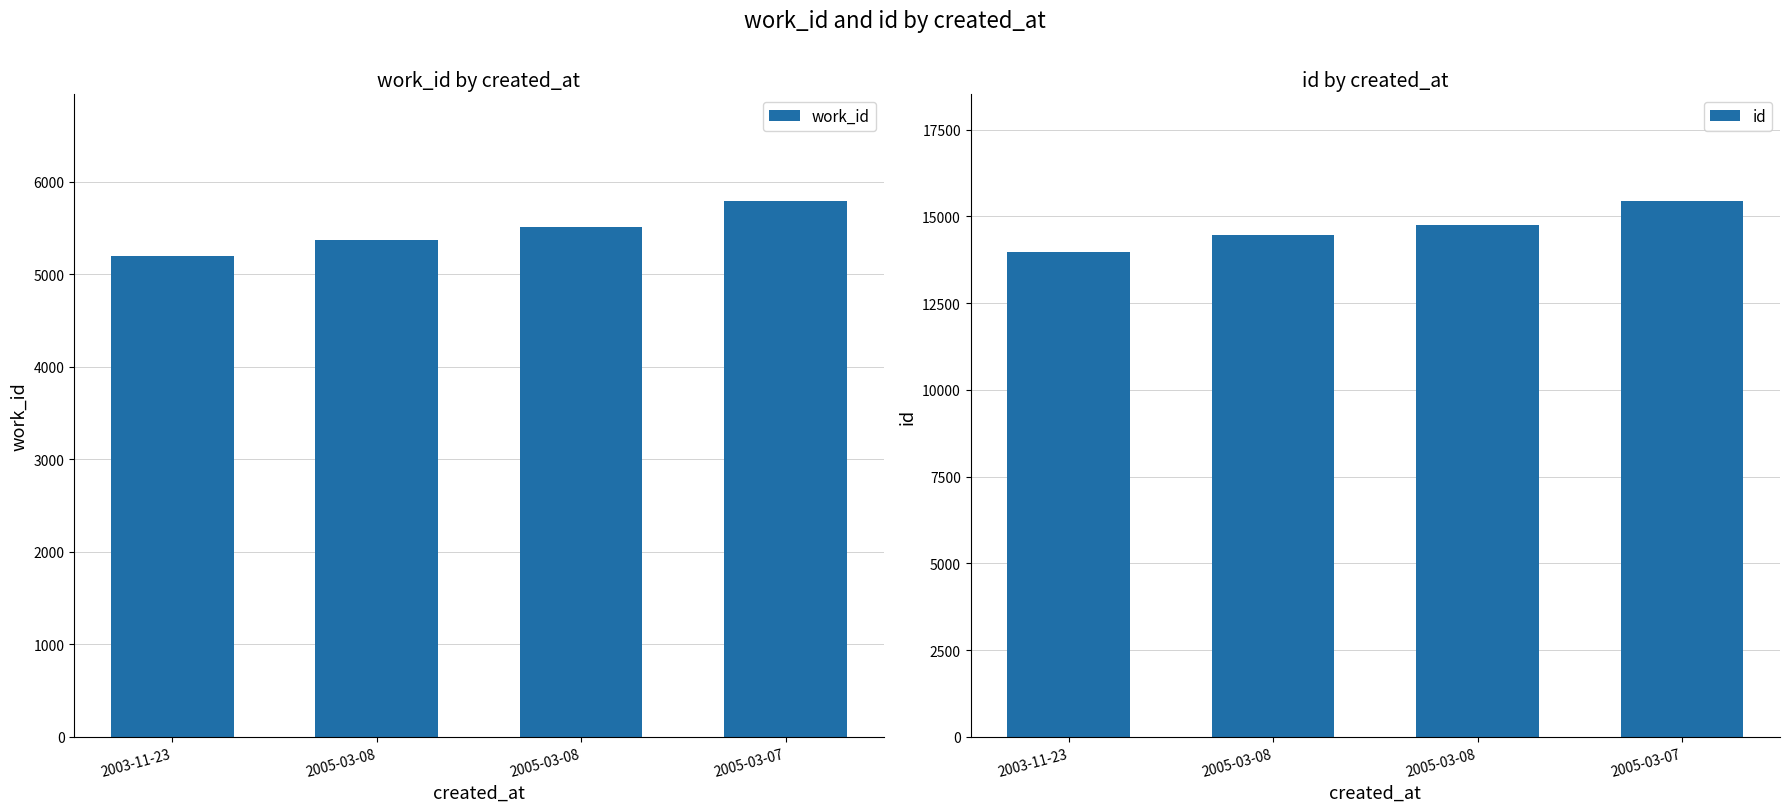

List the series in order of their peak value, lowest first.

work_id, id